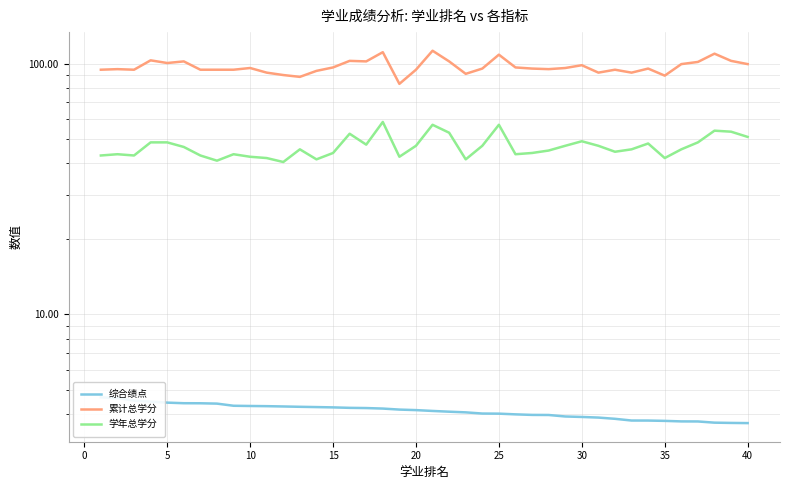

Which series has the widest spread of values?

累计总学分